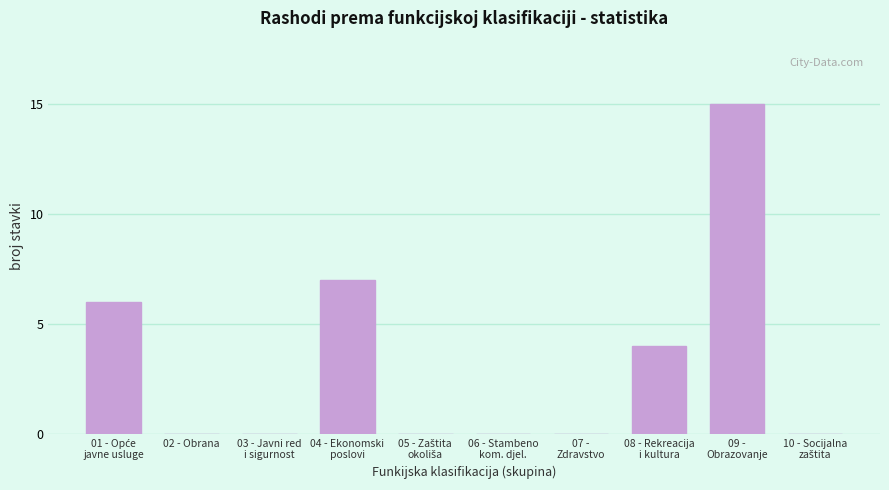

What is the sum of all values?

32